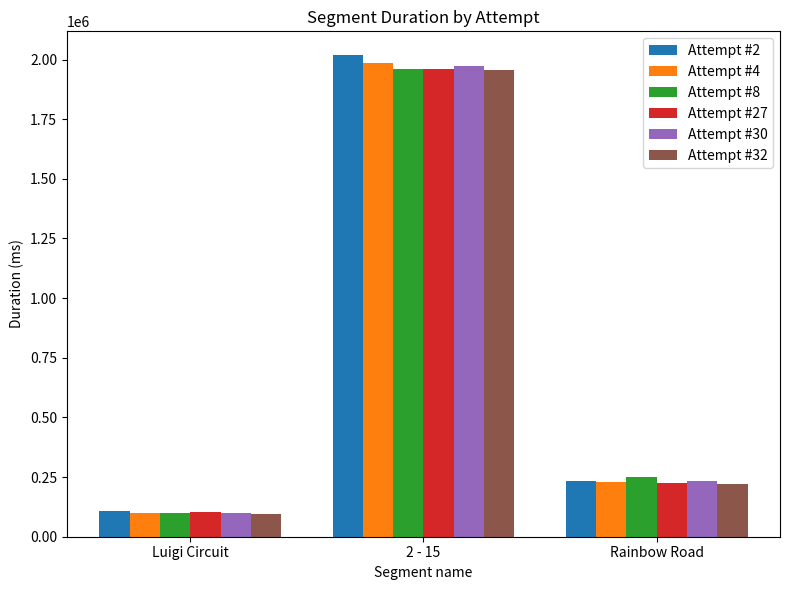

Where is Attempt #4 nearest to the value 1042180?

Rainbow Road